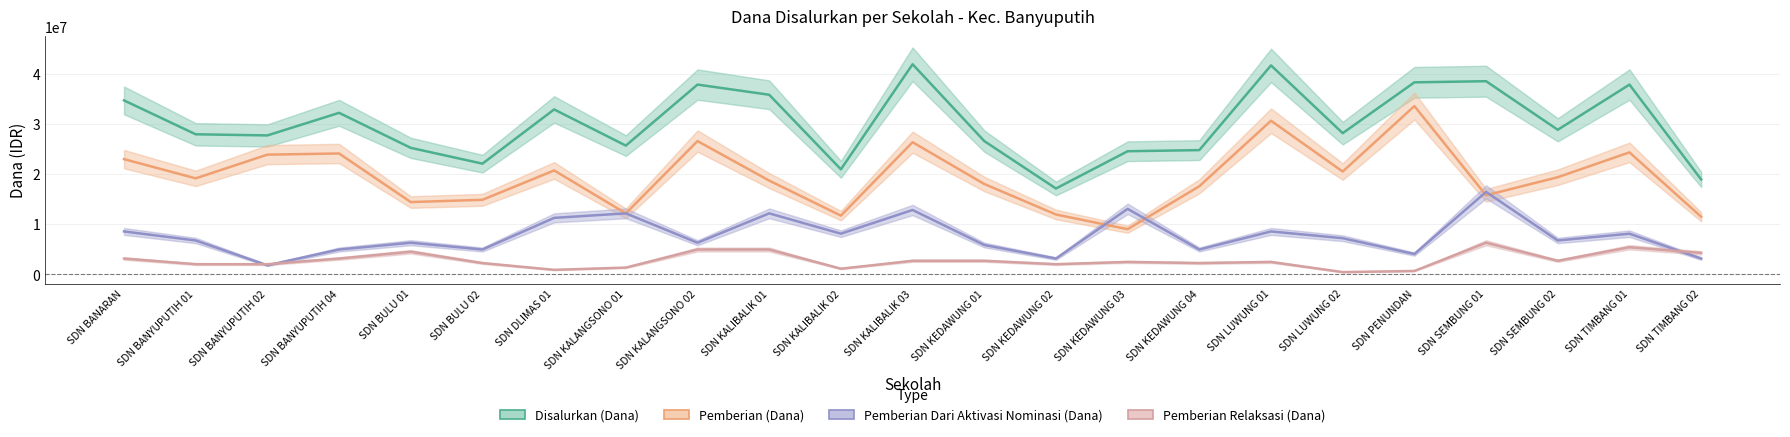

Reading left to right, transcribe all the data shown in this chart.

Disalurkan (Dana): 34650000	27900000	27675000	32175000	25200000	22050000	32850000	25650000	37800000	35775000	20925000	41850000	26550000	17100000	24525000	24750000	41625000	28125000	38250000	38475000	28800000	37800000	18900000
Pemberian (Dana): 22950000	19125000	23850000	24075000	14400000	14850000	20700000	12150000	26550000	18675000	11700000	26325000	18000000	11925000	9000000	17550000	30600000	20475000	33525000	15750000	19350000	24300000	11475000
Pemberian Dari Aktivasi Nominasi (Dana): 8550000	6750000	1800000	4950000	6300000	4950000	11250000	12150000	6300000	12150000	8100000	12825000	5850000	3150000	13050000	4950000	8550000	7200000	4050000	16425000	6750000	8100000	3150000
Pemberian Relaksasi (Dana): 3150000	2025000	2025000	3150000	4500000	2250000	900000	1350000	4950000	4950000	1125000	2700000	2700000	2025000	2475000	2250000	2475000	450000	675000	6300000	2700000	5400000	4275000